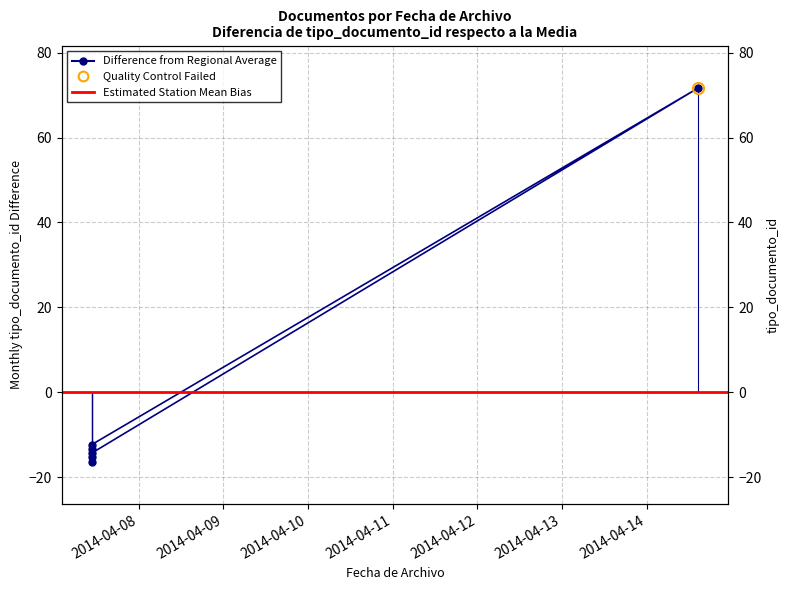

How many values are below -13?

4